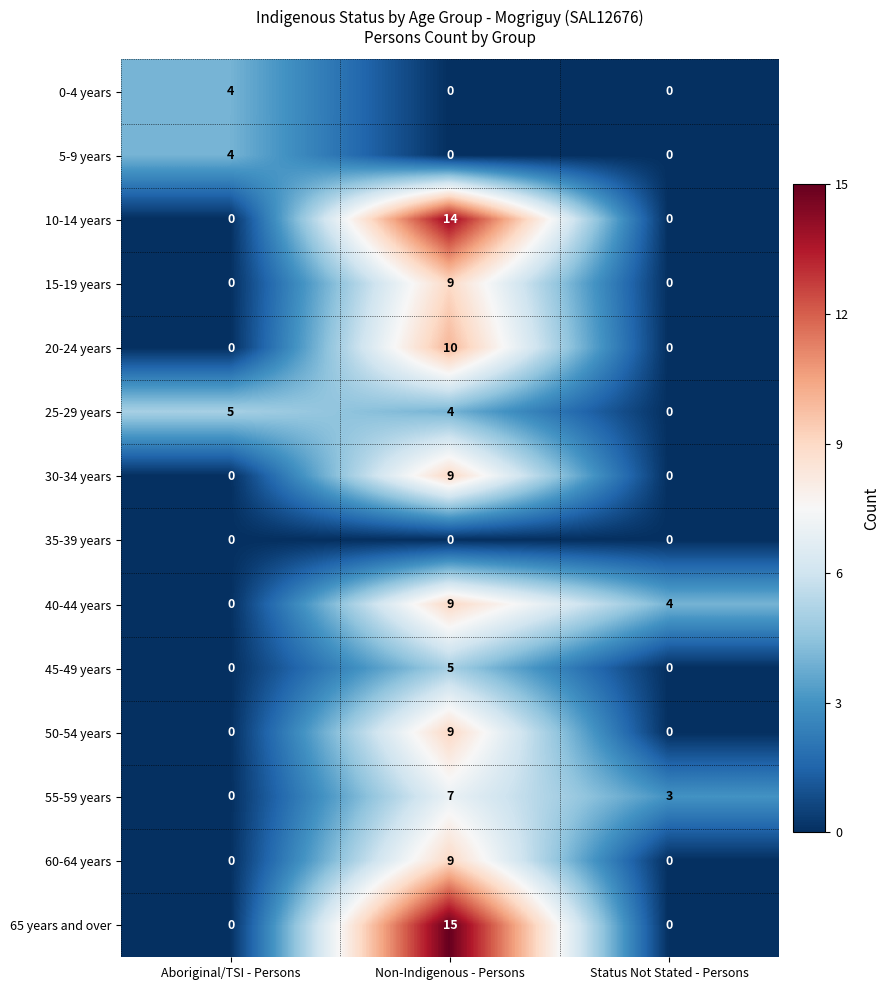

How many data points does each series have?

3